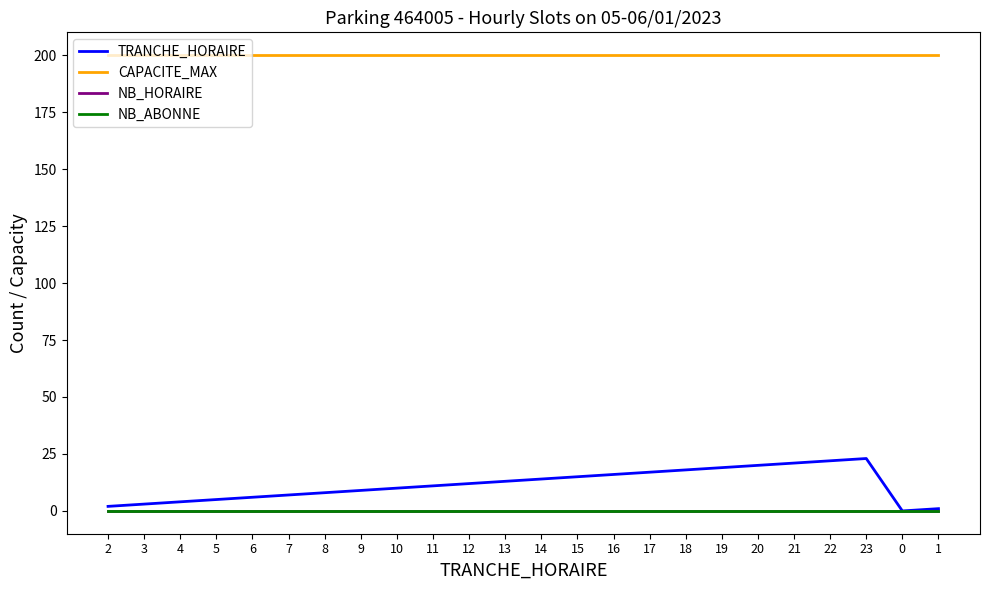

Which series changed the most between 6 and 9?

TRANCHE_HORAIRE